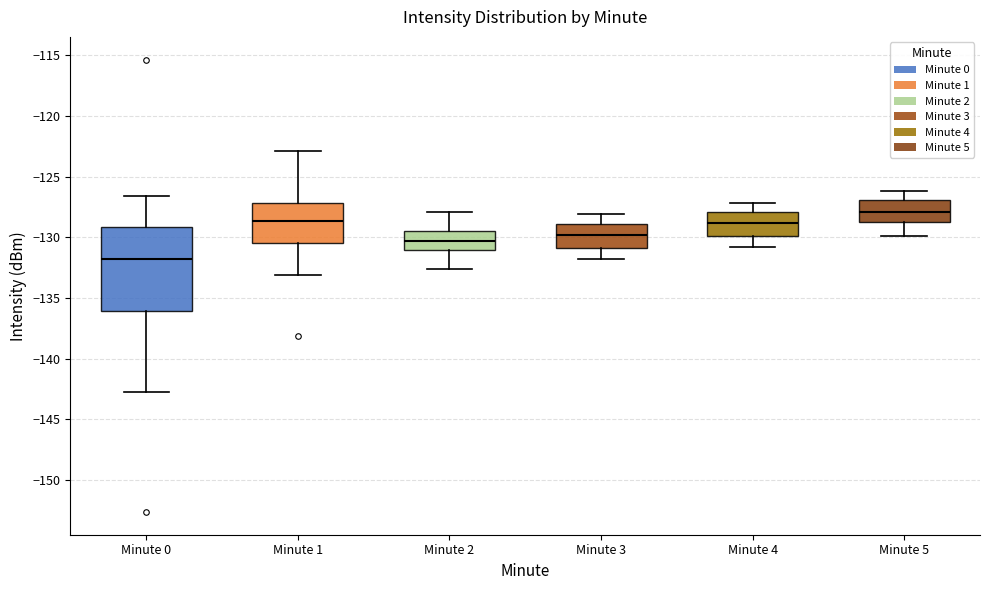

Which box has the lowest median line?

Minute 0